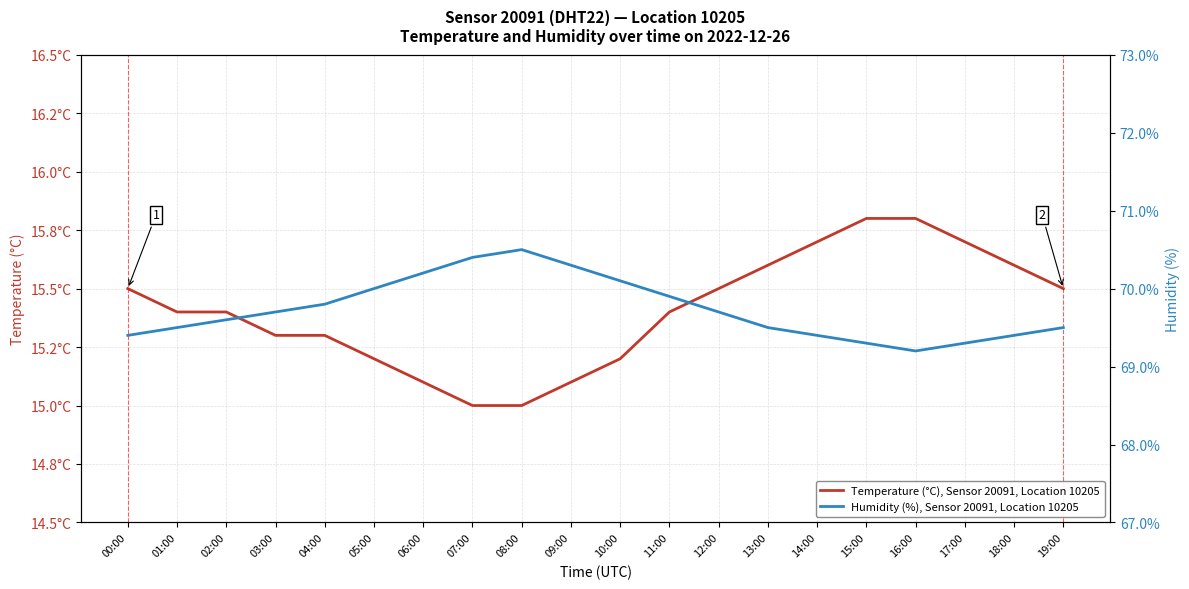

At which category is the sum across all series the highest?

08:00